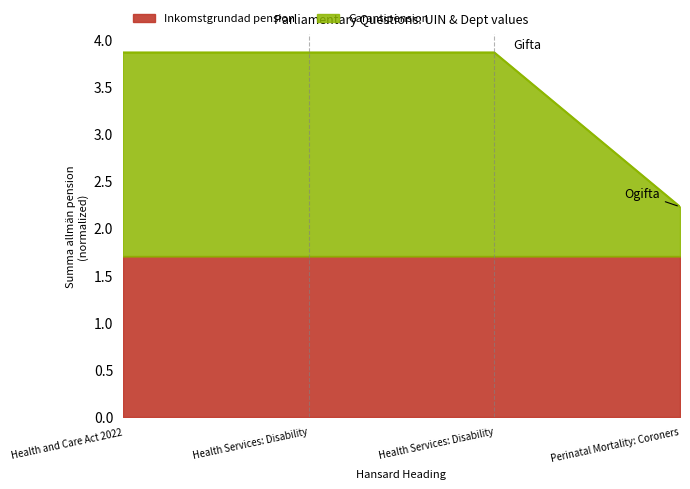

Reading left to right, what are all the values shown in this chart?

3.9	3.9	3.9	2.2